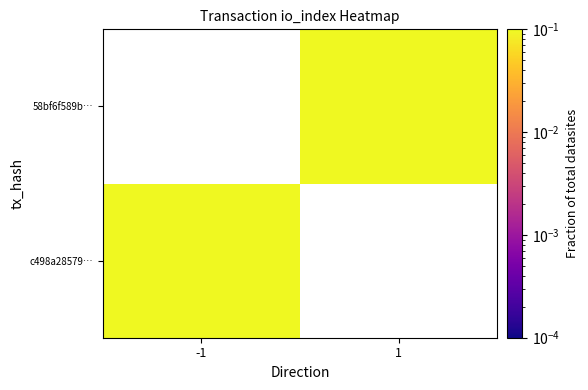

Rank the series by their average value, from highest to lowest.

c498a28579…, 58bf6f589b…